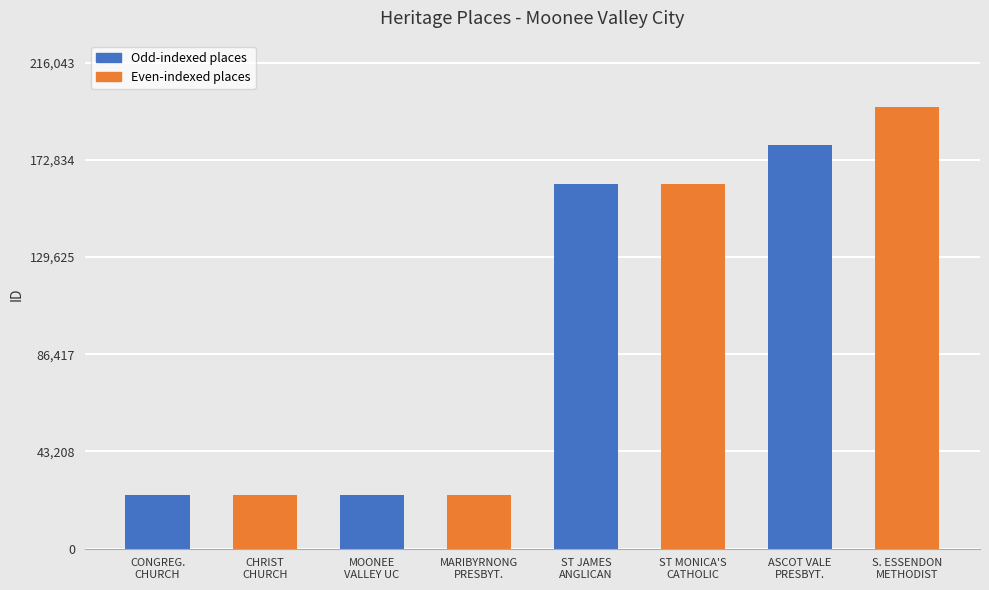

What is the difference between the second highest and minimum values?

155631